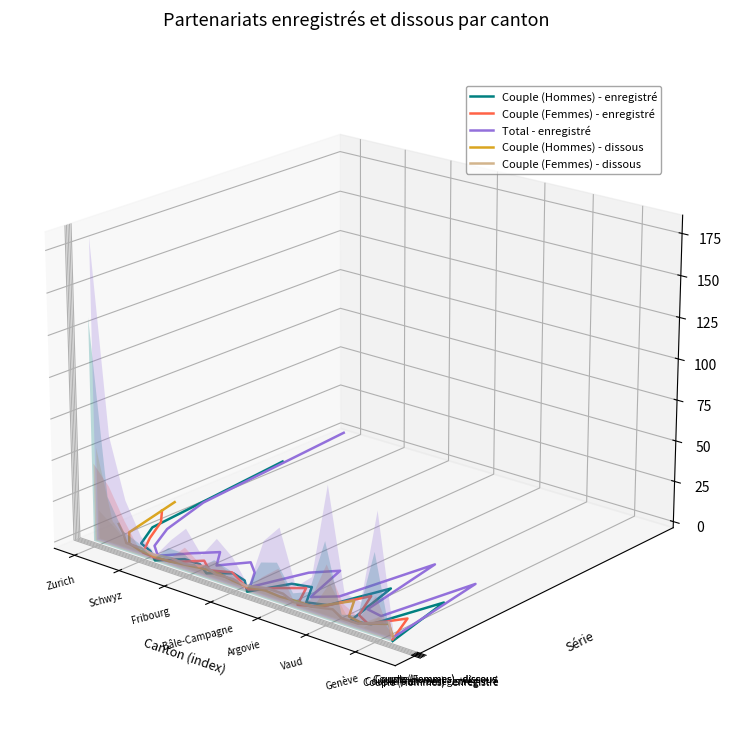

Which series changed the most between Argovie and Genève?

Couple (Femmes) - dissous